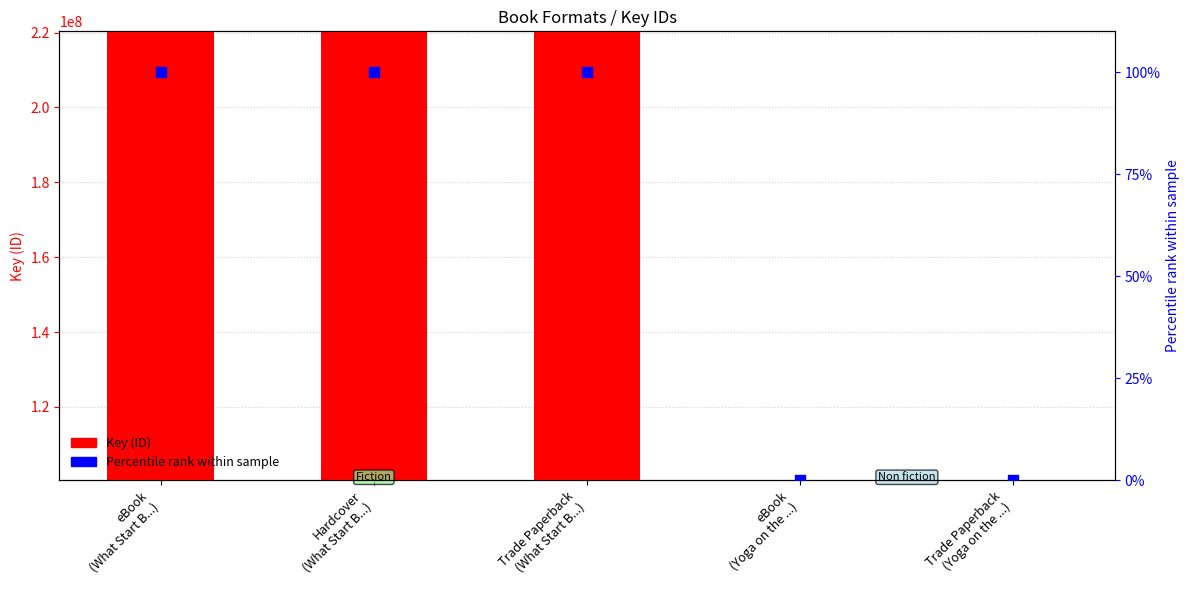

Is the value of Key (ID) at Hardcover
(What Start B...) greater than the value of Percentile rank within sample at Trade Paperback
(What Start B...)?

Yes